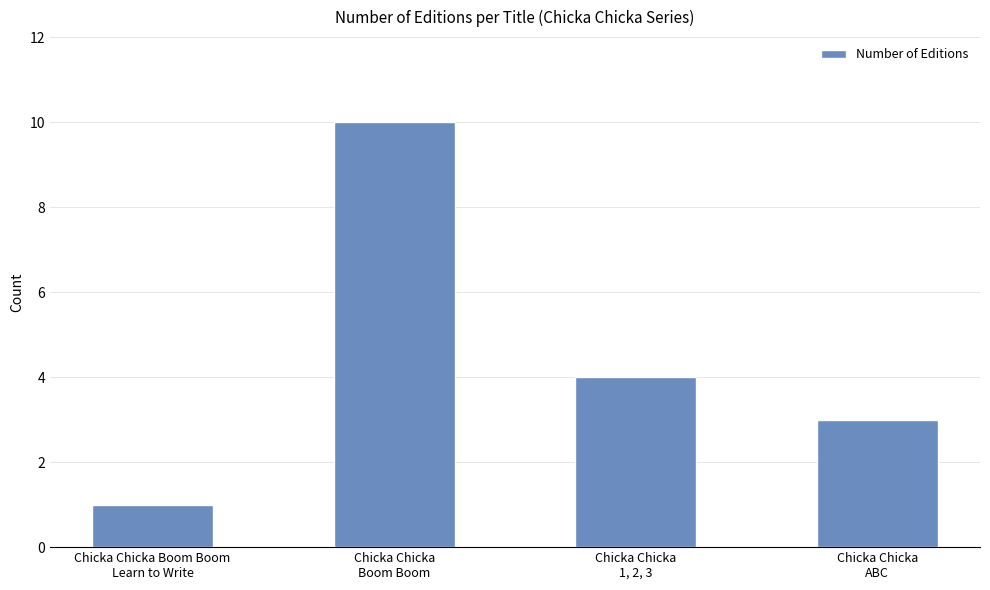

Reading right to left, transcribe all the data shown in this chart.

3	4	10	1